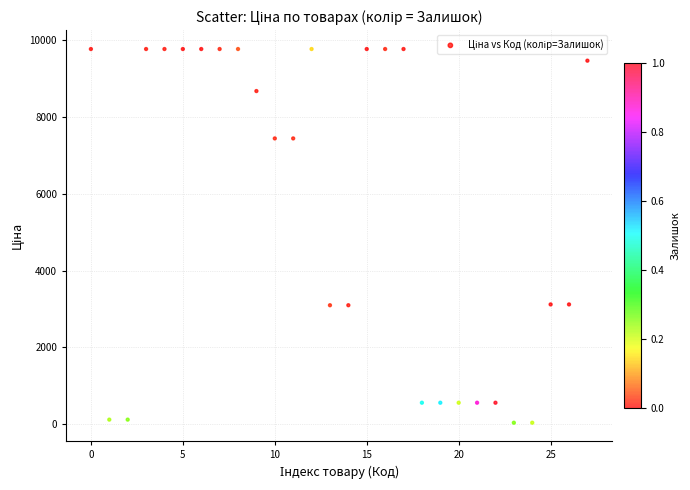

What is the range of Y values (max minus min)?

9744.6